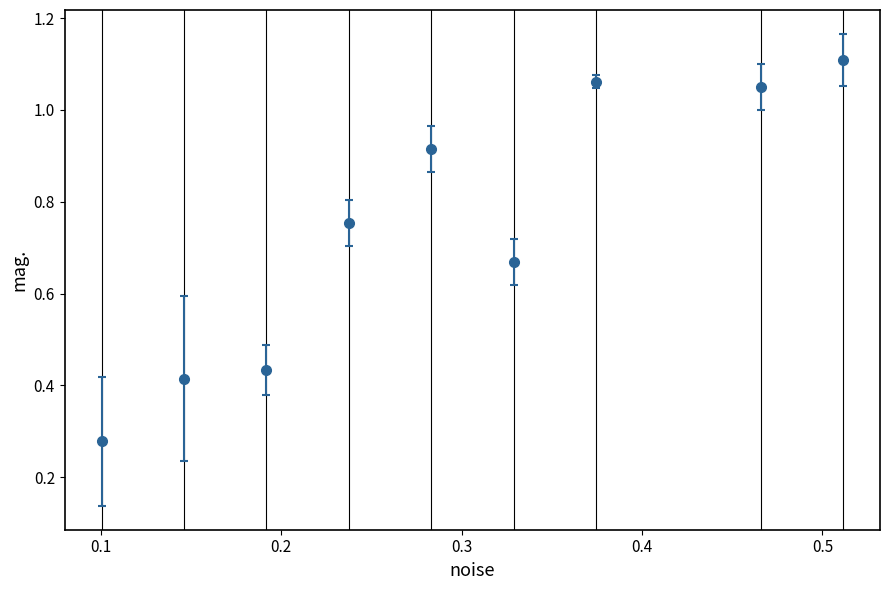

True or false: there are more than 1 points higher than both neighbors.

True